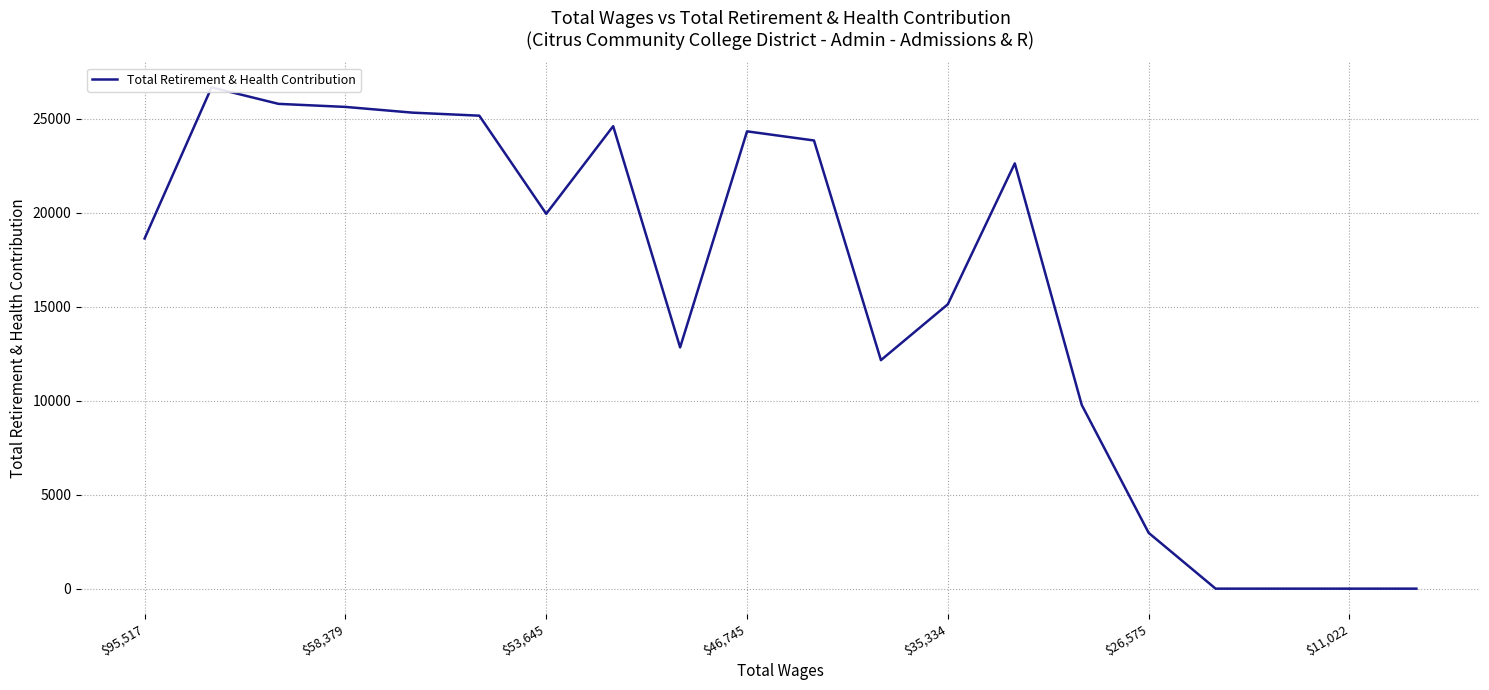

How many interior local peaks (higher than both neighbors) does the data have?

4